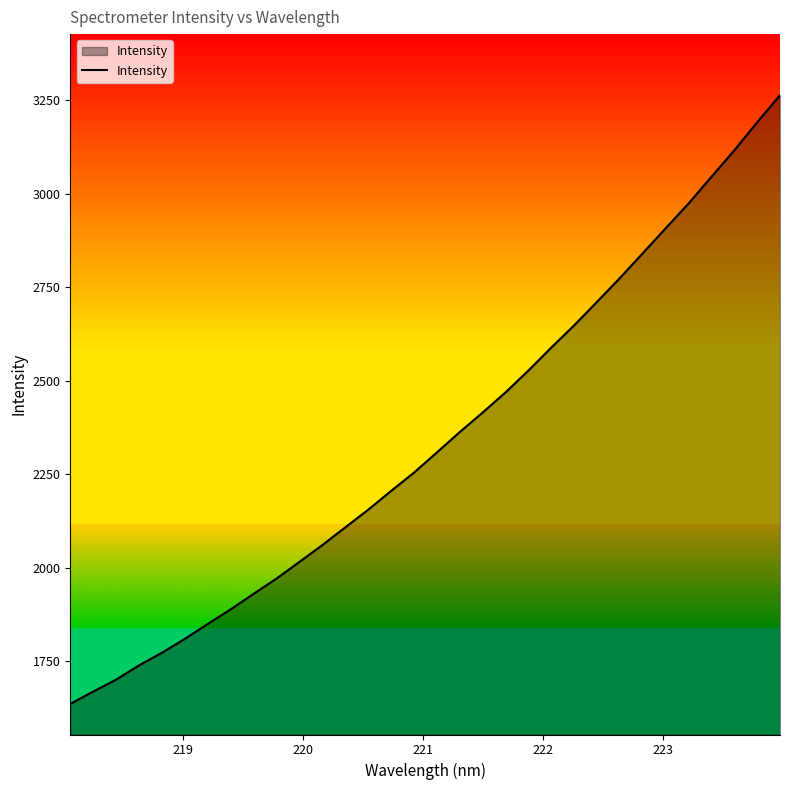

What is the smallest value displayed?

1636.7